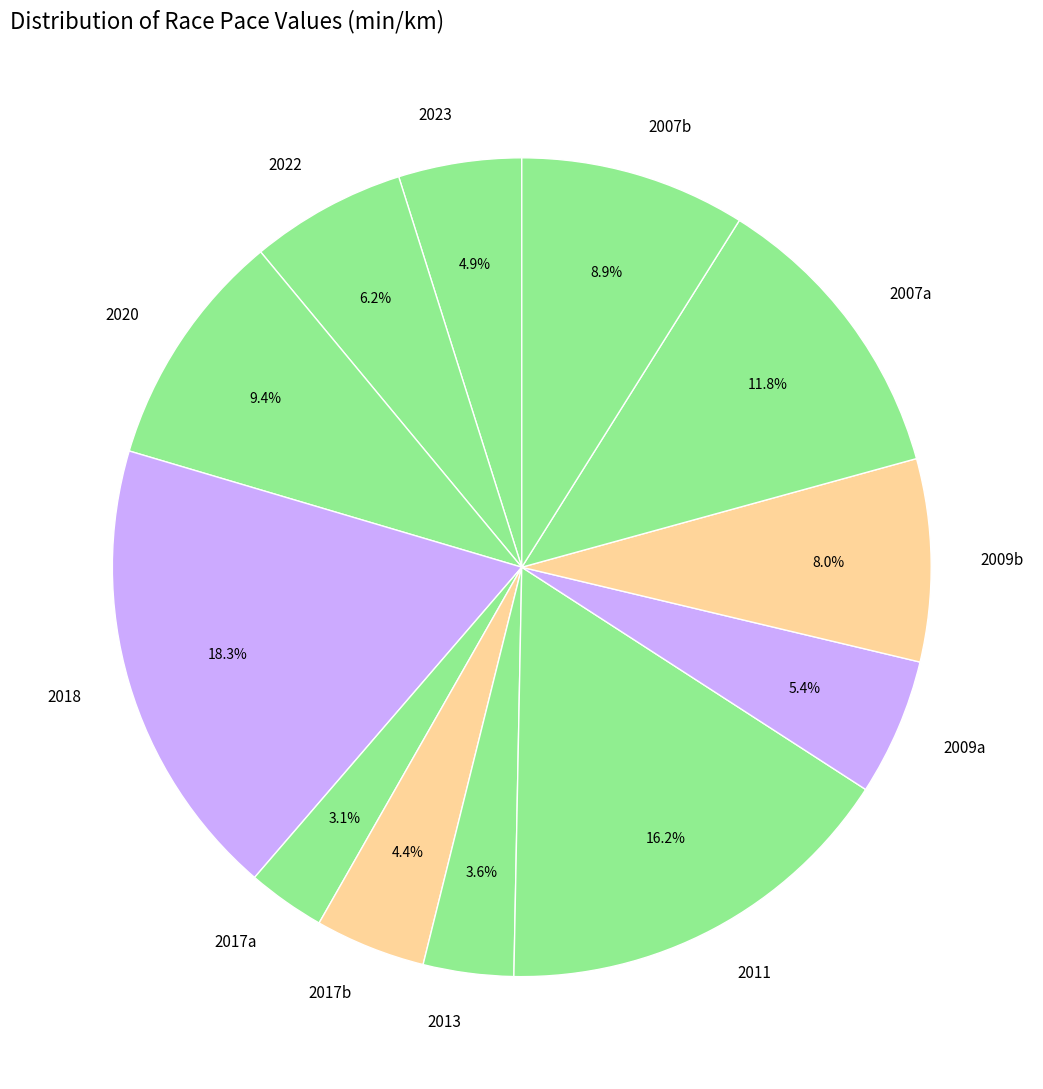

What is the ratio of the value at 2007b to the value at 2007a?

0.8